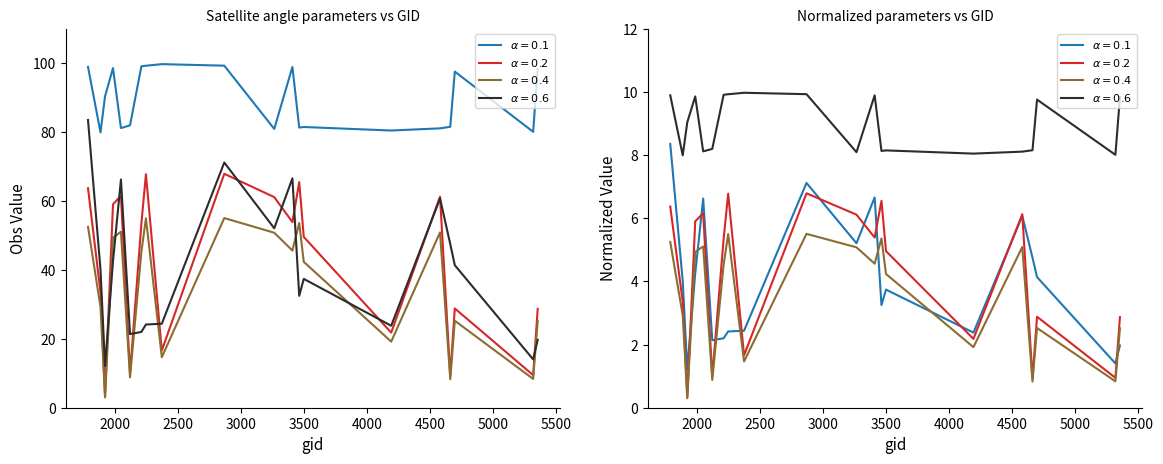

The dnbrad series shows 41.8 at 2051. True or false?

False